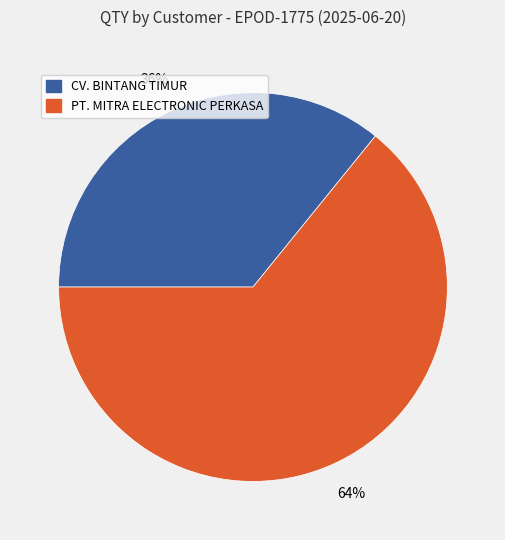

Which category has the smallest portion of the pie?

CV. BINTANG TIMUR